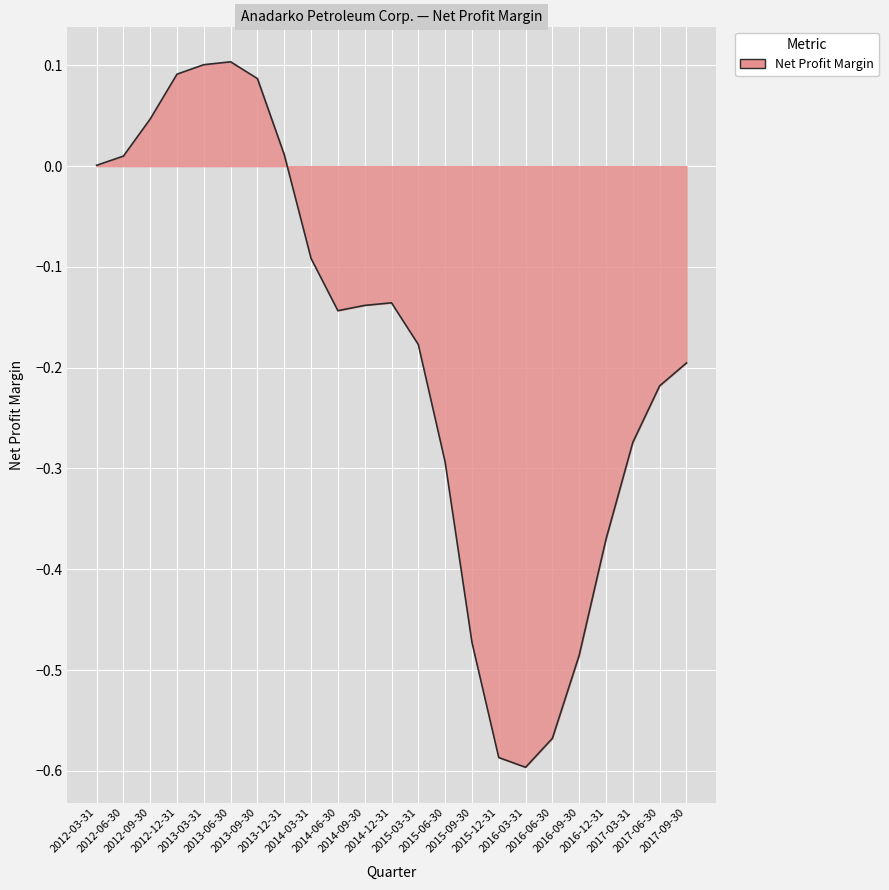

The value at 2012-03-31 is 0.0. True or false?

True